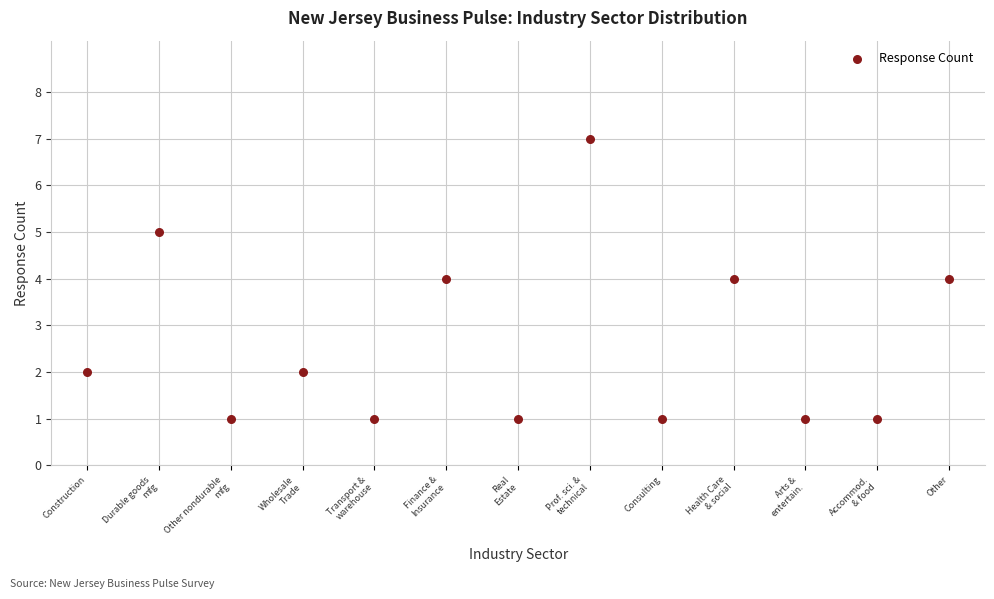

What is the range of Y values (max minus min)?

6